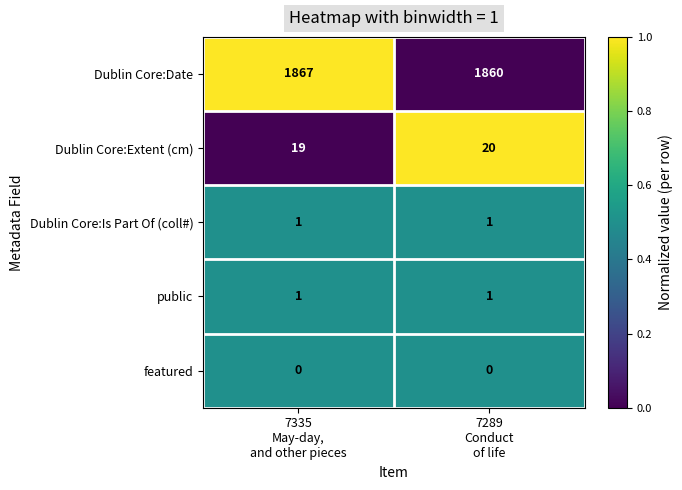

Reading left to right, list all the values displayed in this chart.

Dublin Core:Date: 1867	1860
Dublin Core:Extent (cm): 19	20
Dublin Core:Is Part Of (coll#): 1	1
public: 1	1
featured: 0	0